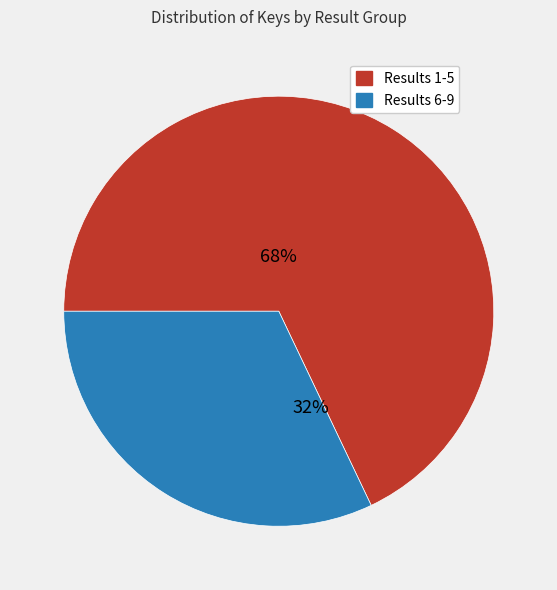

To the nearest percent, what is the difference between the largest and smallest slice percentages?

36%